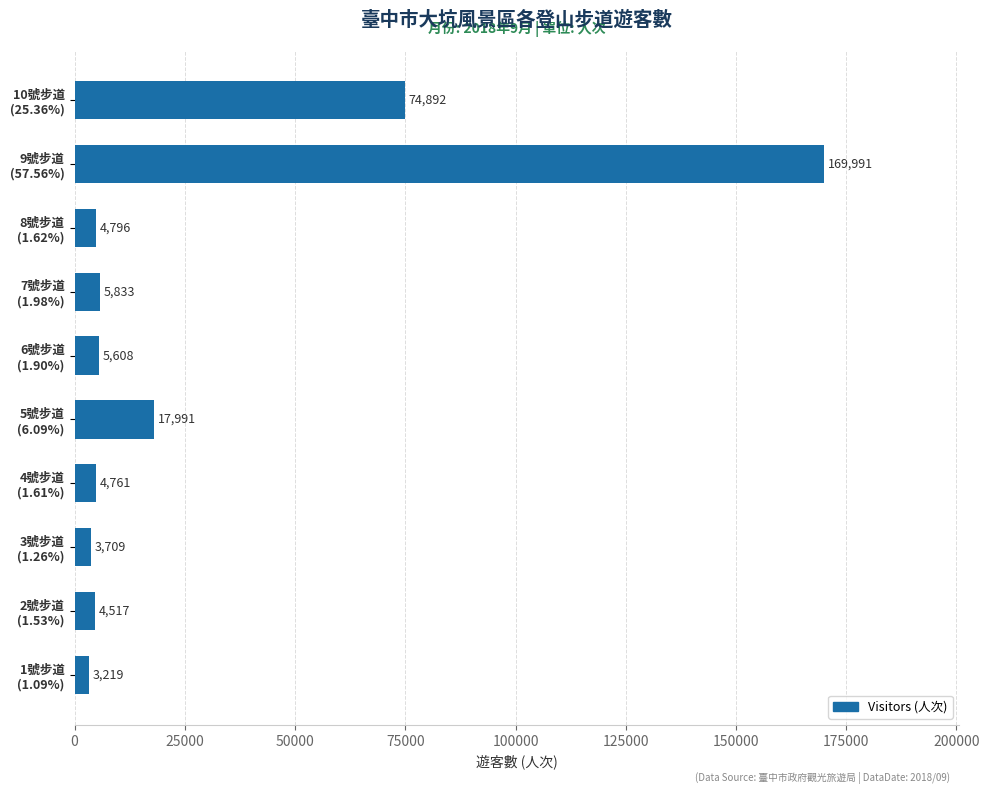

Reading bottom to top, list all the values displayed in this chart.

3219	4517	3709	4761	17991	5608	5833	4796	169991	74892